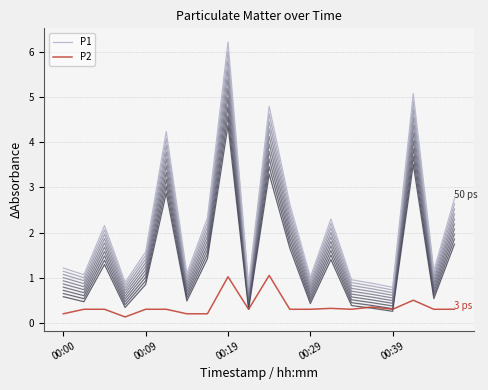

What is the maximum value for P1?

6.2